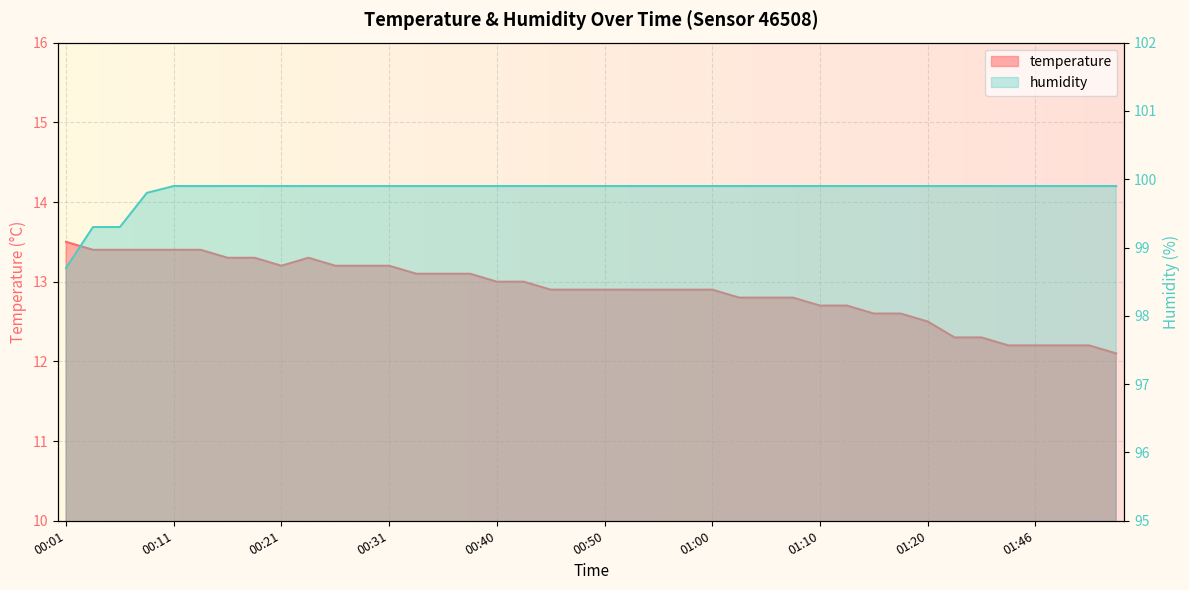

True or false: temperature and humidity intersect in this chart.

False